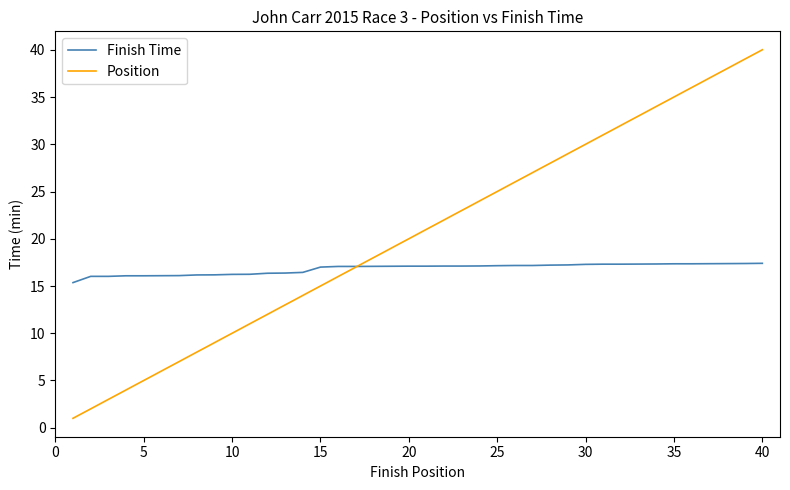

Rank the series by their maximum value, from highest to lowest.

Position, Finish Time